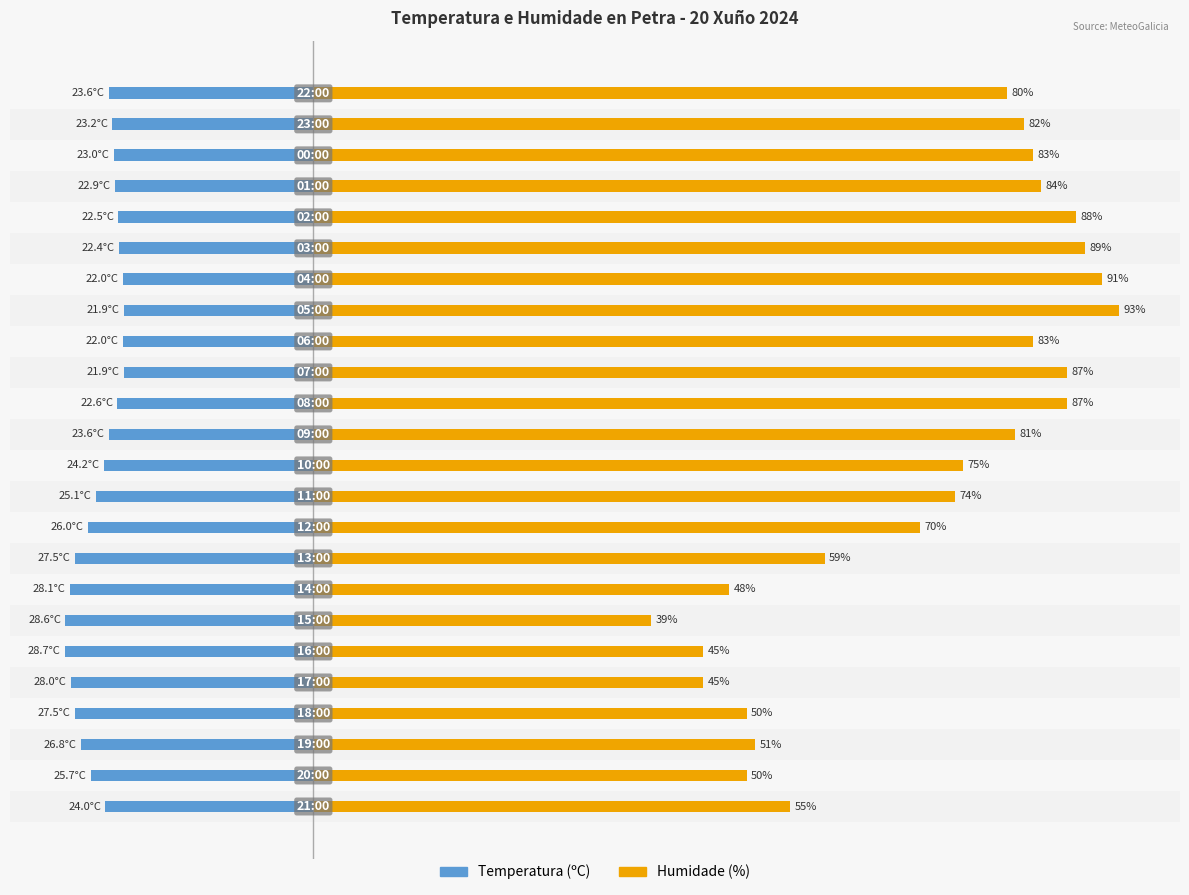

What is the average value of the Temperatura (ºC) series?

-24.7